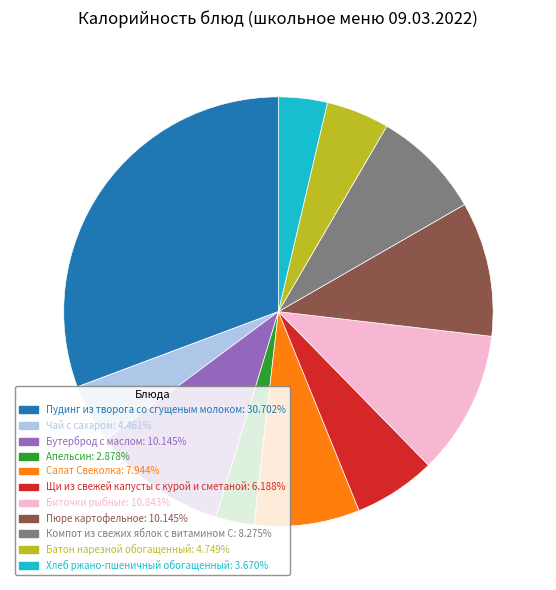

Combined, do Пюре картофельное and Апельсин account for over 50%?

No